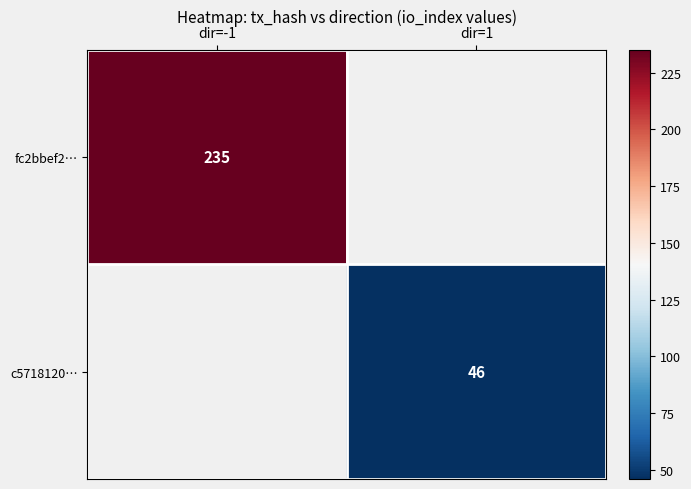

True or false: c5718120… has a value of 46 at dir=1.

True